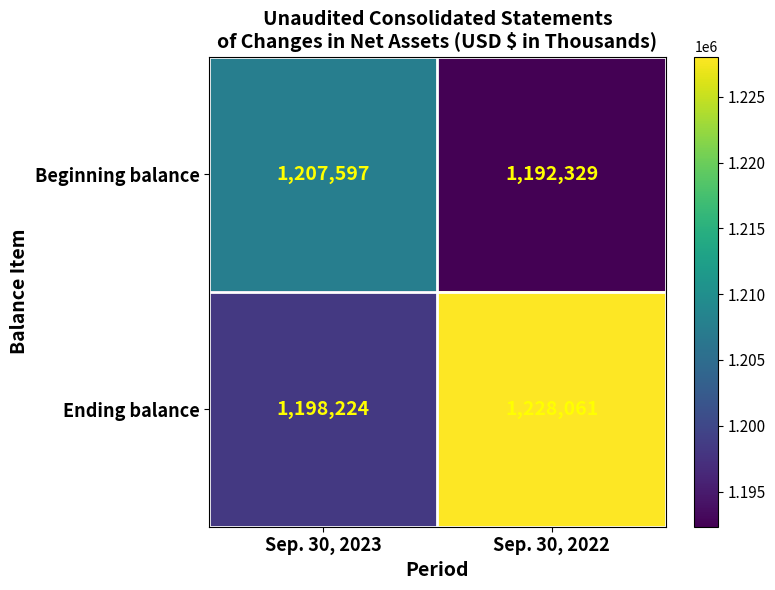

What is the difference between the highest and lowest values at Sep. 30, 2022?

35732